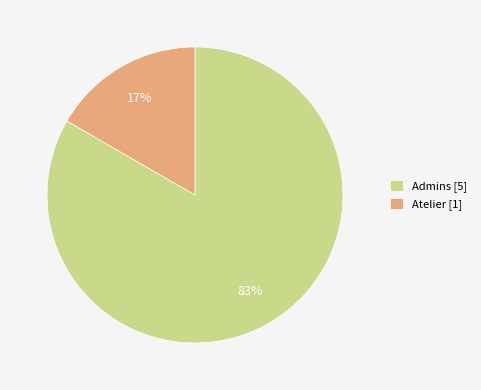

Is it true that Admins is 61% of the pie?

False